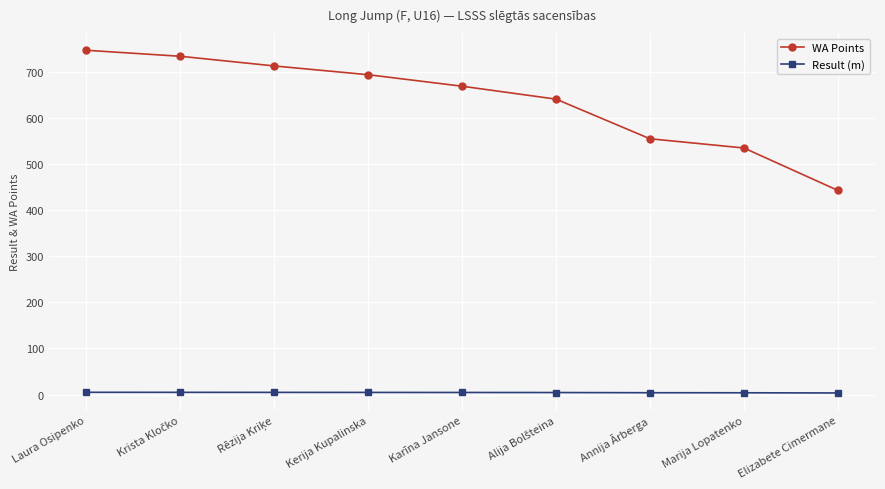

What is the value of the WA Points point at the 5th from the left?

669.0